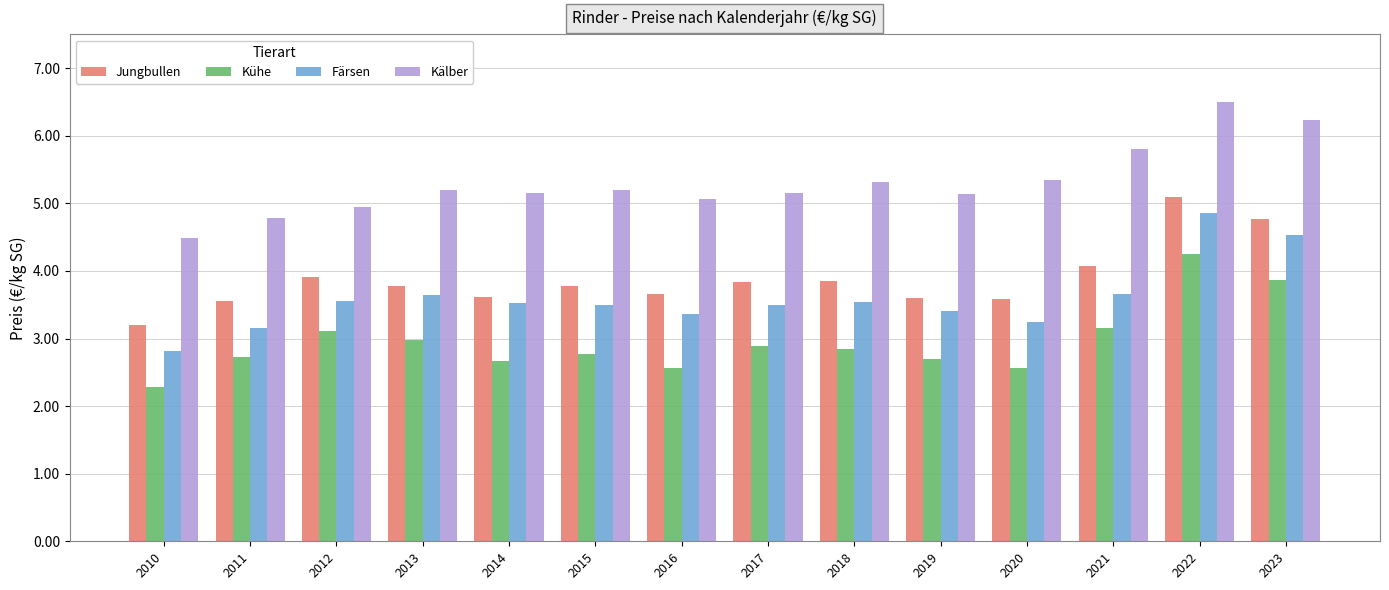

What is the maximum value shown in the chart?

6.5